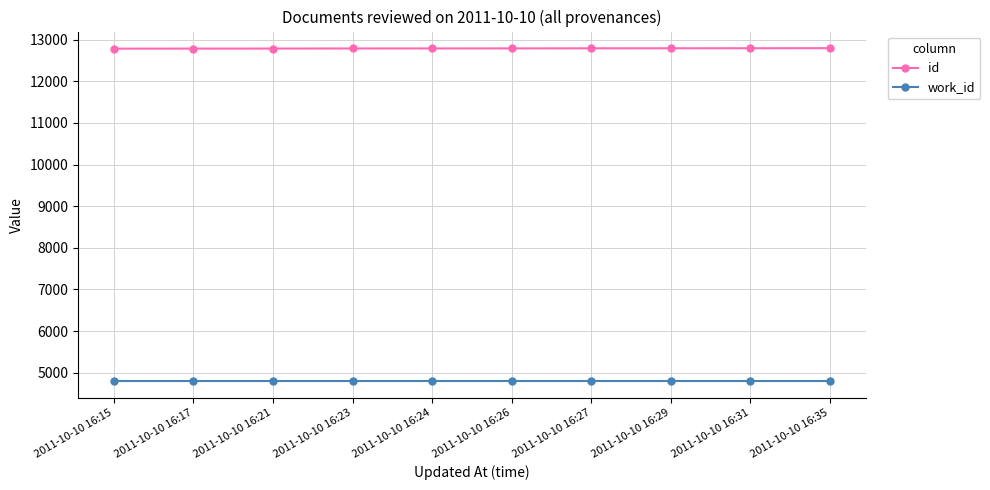

What are all the series names shown in the legend?

id, work_id